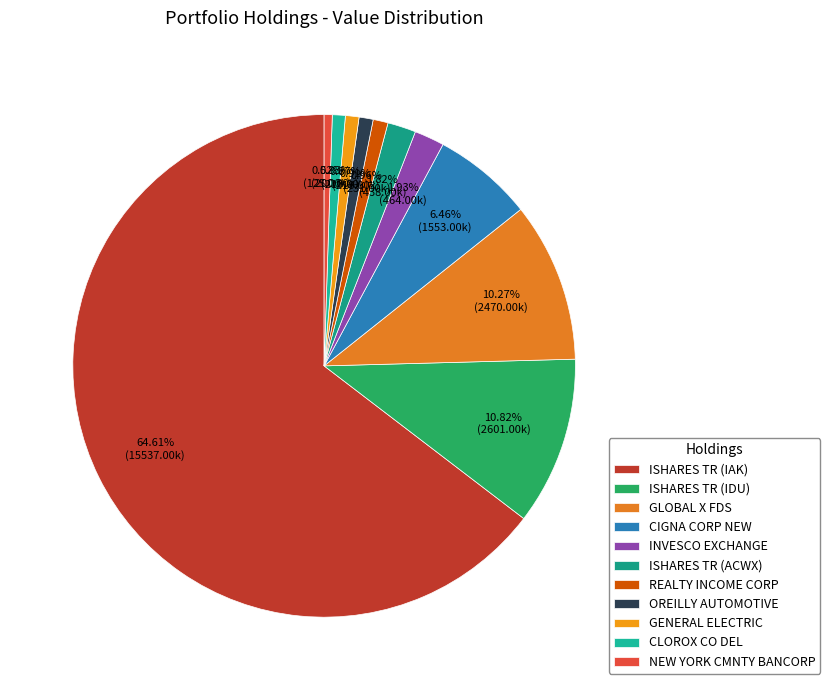

To the nearest percent, what portion does CLOROX CO DEL represent?

1%